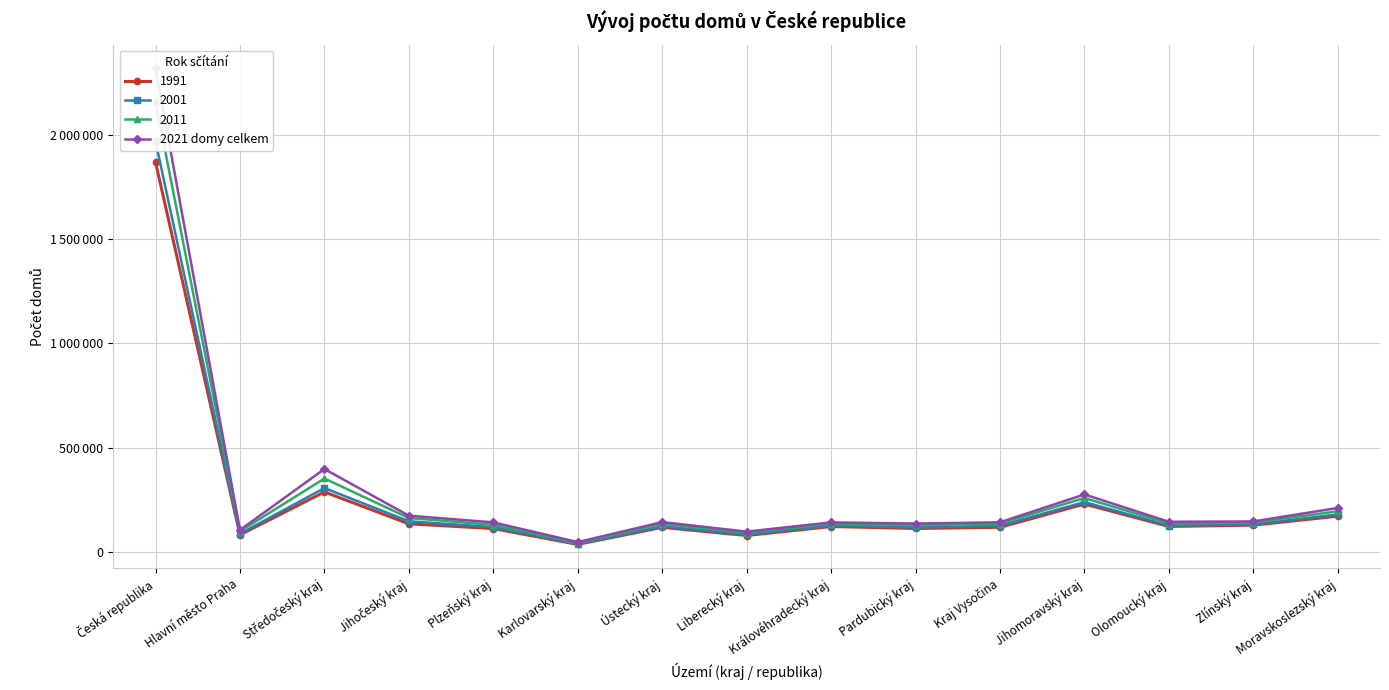

Reading left to right, list all the values displayed in this chart.

Česká republika=2317276	Hlavní město Praha=106154	Středočeský kraj=398487	Jihočeský kraj=174815	Plzeňský kraj=142762	Karlovarský kraj=48308	Ústecký kraj=144024	Liberecký kraj=98458	Královéhradecký kraj=142677	Pardubický kraj=137176	Kraj Vysočina=143143	Jihomoravský kraj=276562	Olomoucký kraj=145651	Zlínský kraj=147205	Moravskoslezský kraj=211854